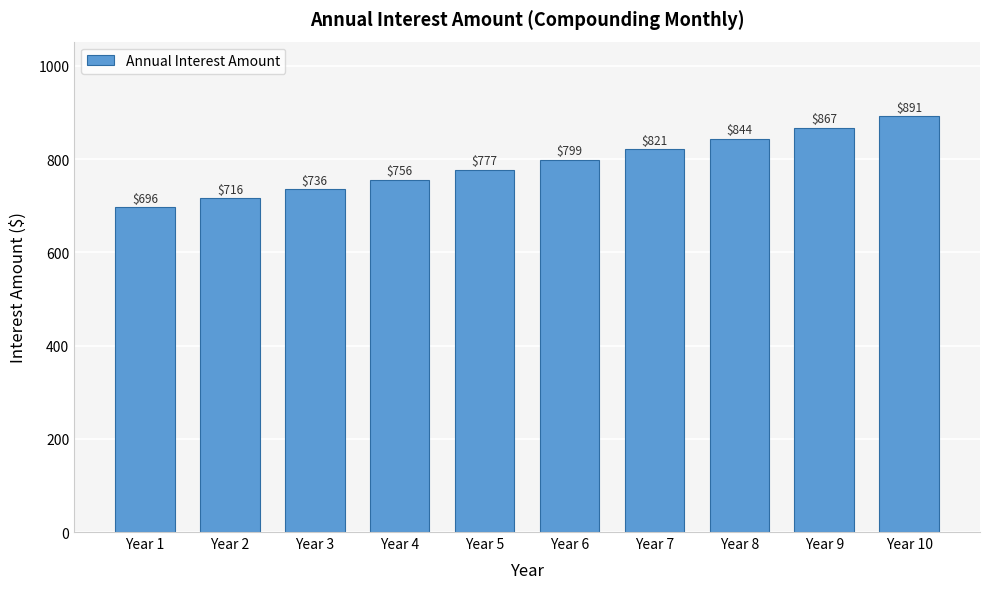

The chart shows a value of 458.5 at Year 7. True or false?

False